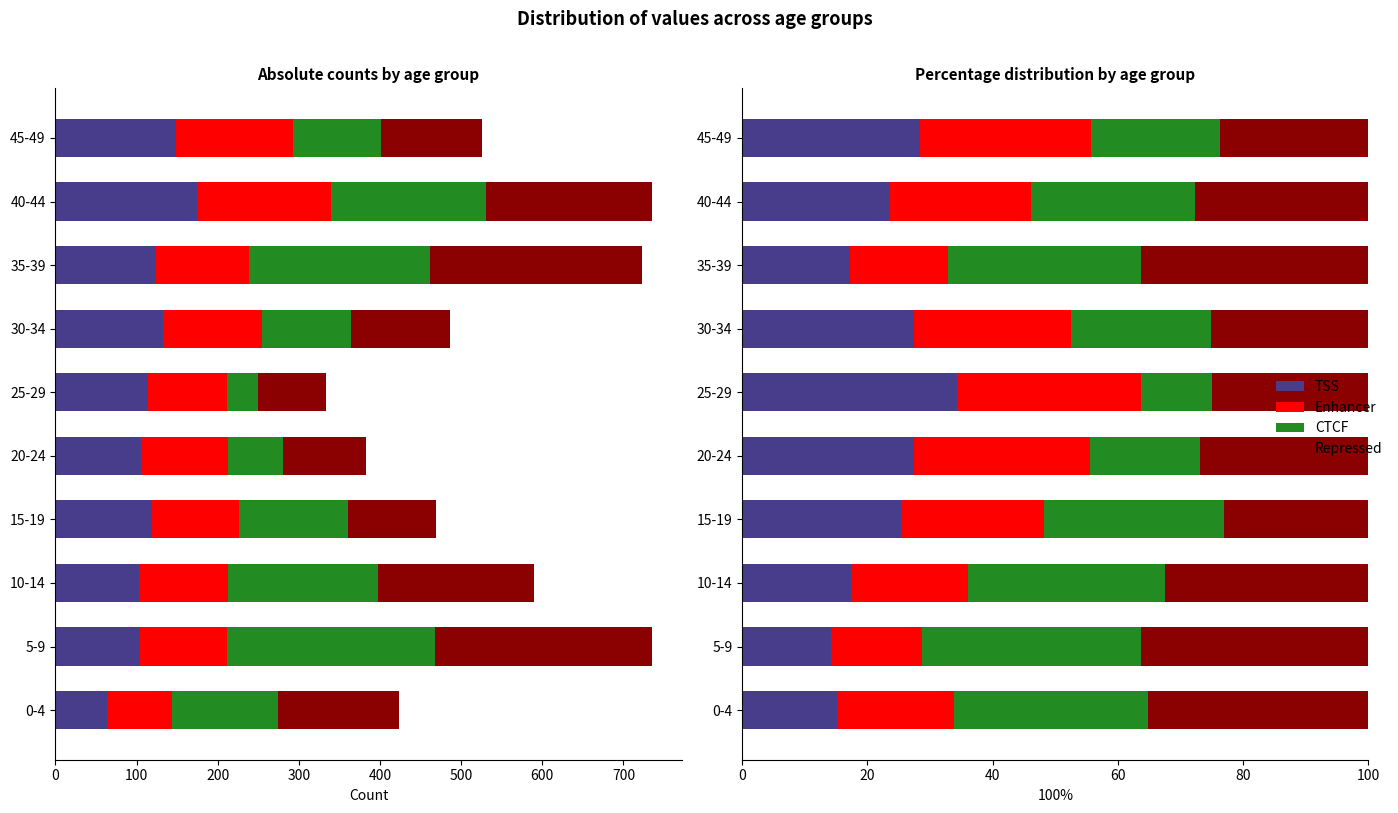

Count the number of categories in the chart.

10